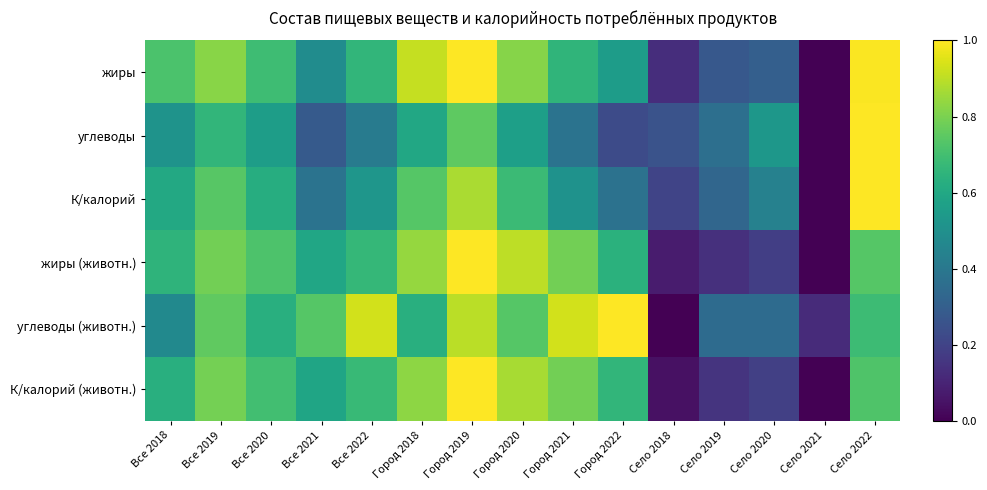

What is the total value across all series at Село 2021?

0.1